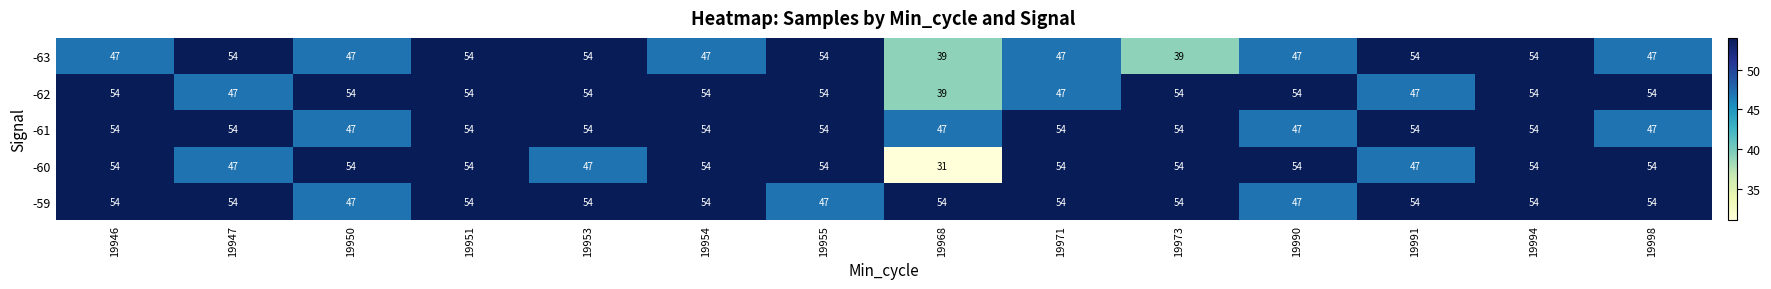

What is the difference between the second highest and second lowest values in the -59 series?

7